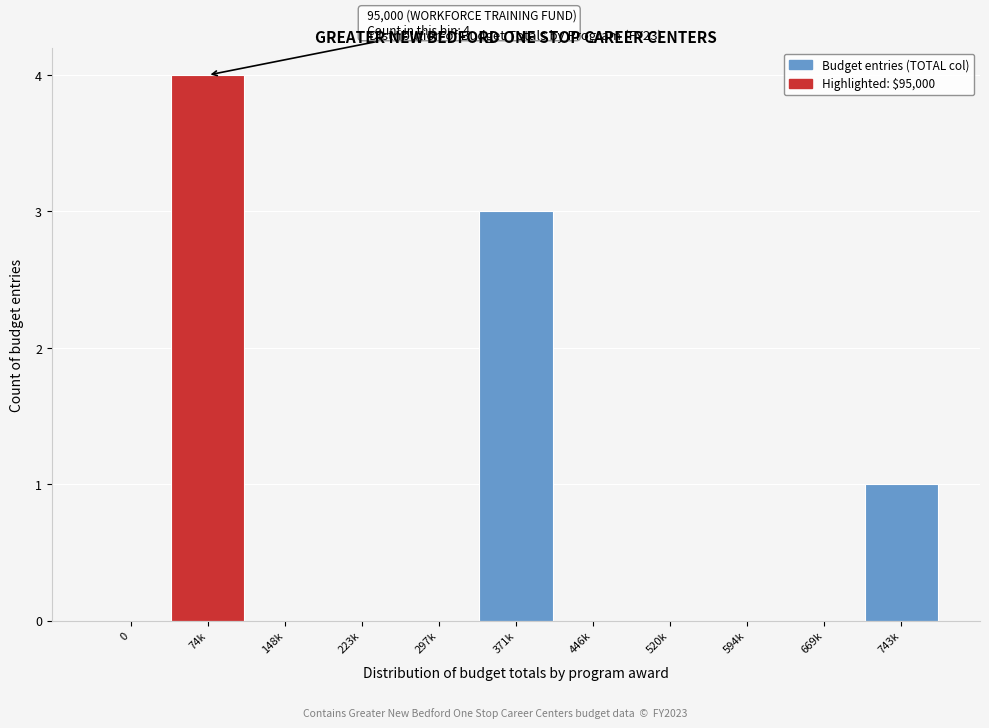

Reading left to right, extract all data points from this chart.

0=0	74k=4	148k=0	223k=0	297k=0	371k=3	446k=0	520k=0	594k=0	669k=0	743k=1